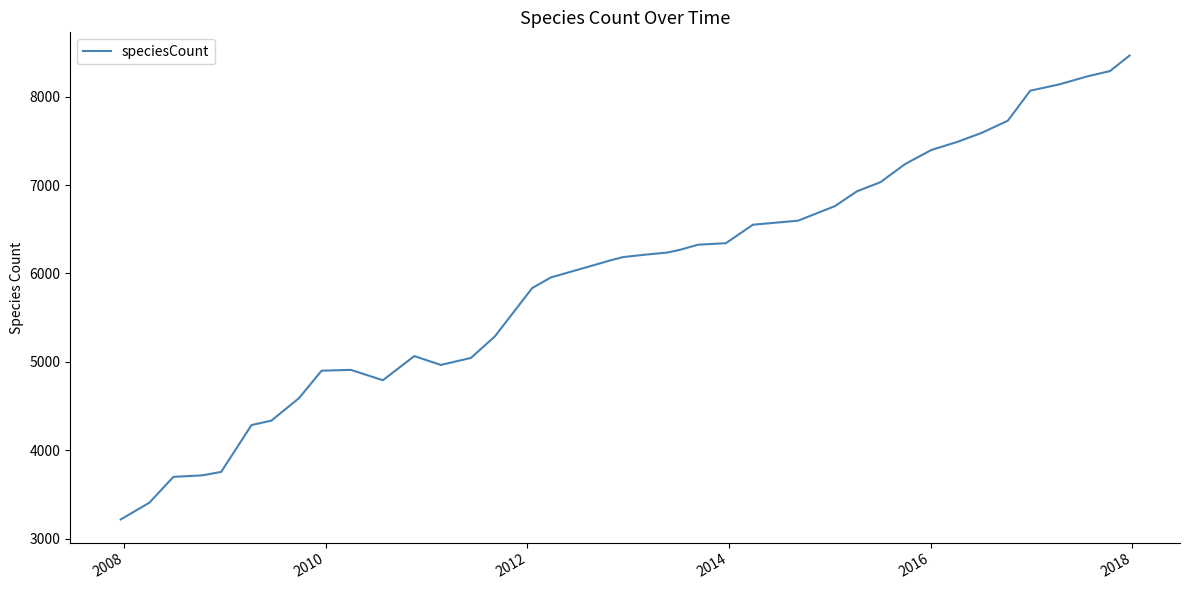

What is the maximum value shown in the chart?

8465